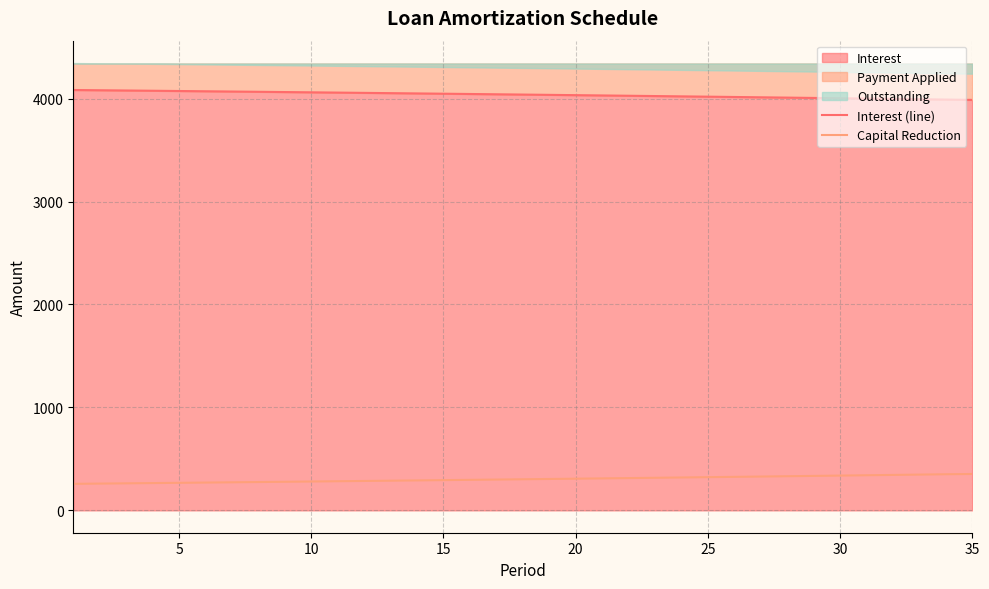

True or false: Capital Reduction and Interest (line) cross at least once.

False